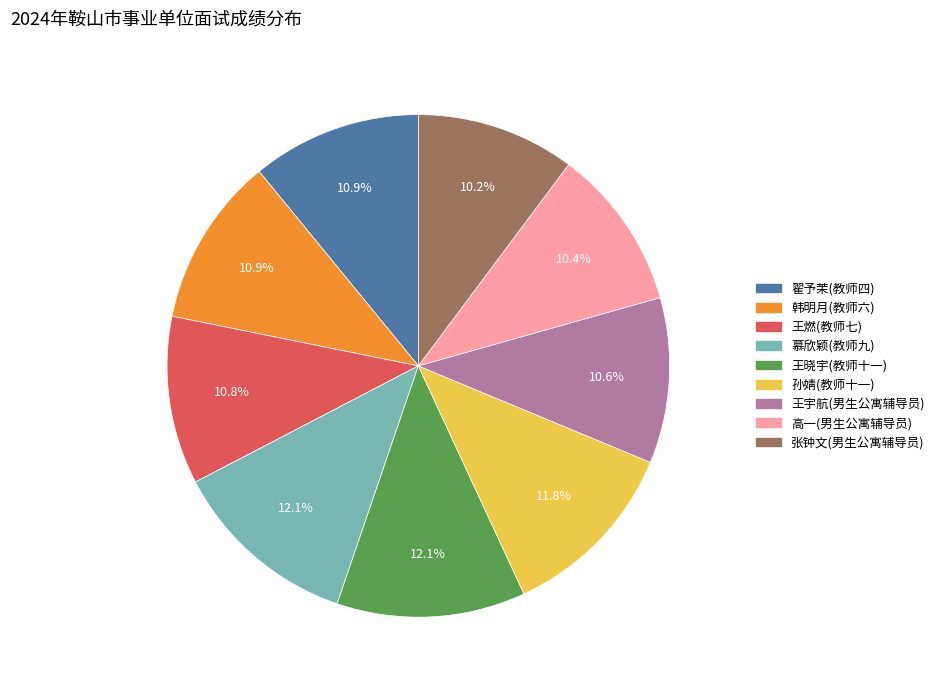

What percentage do 张钟文(男生公寓辅导员) and 高一(男生公寓辅导员) together represent?

20.6%